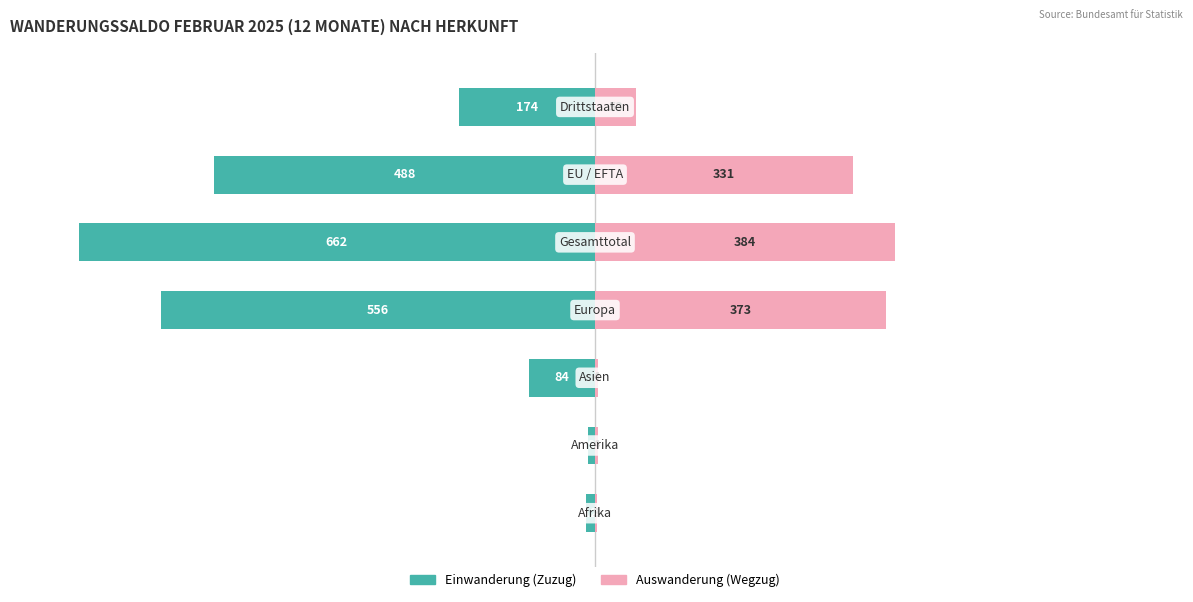

How many bars are there in each group?

2